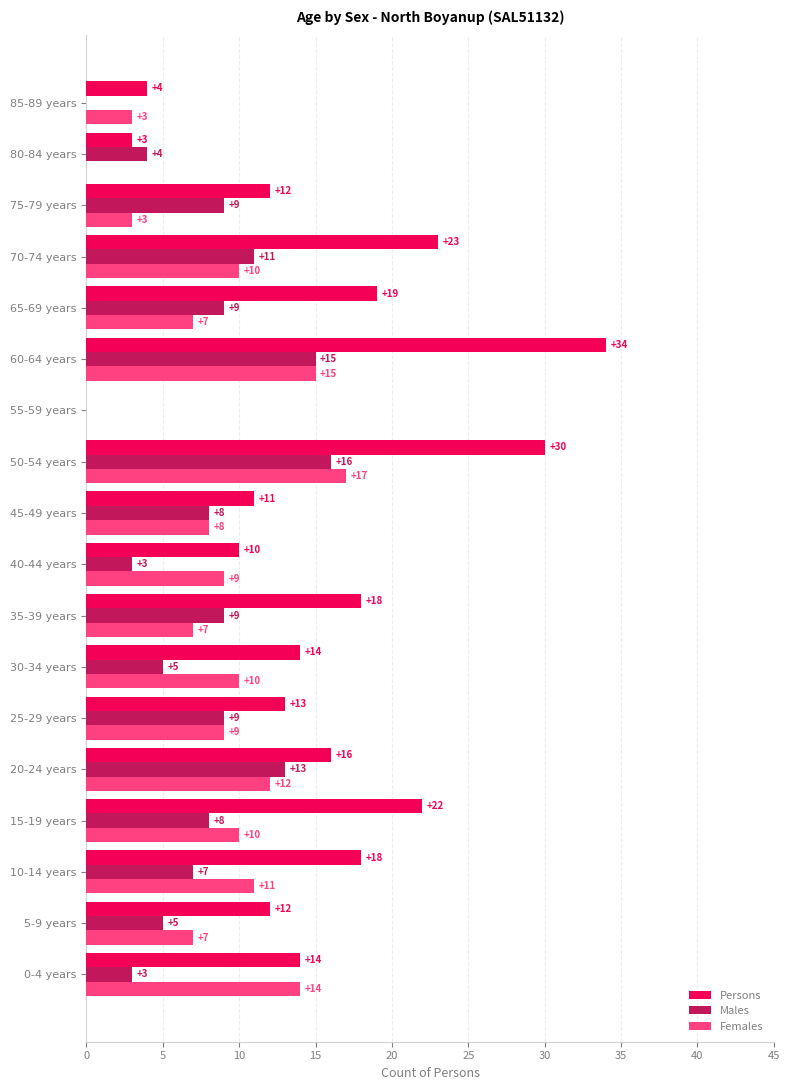

What is the maximum value shown in the chart?

34